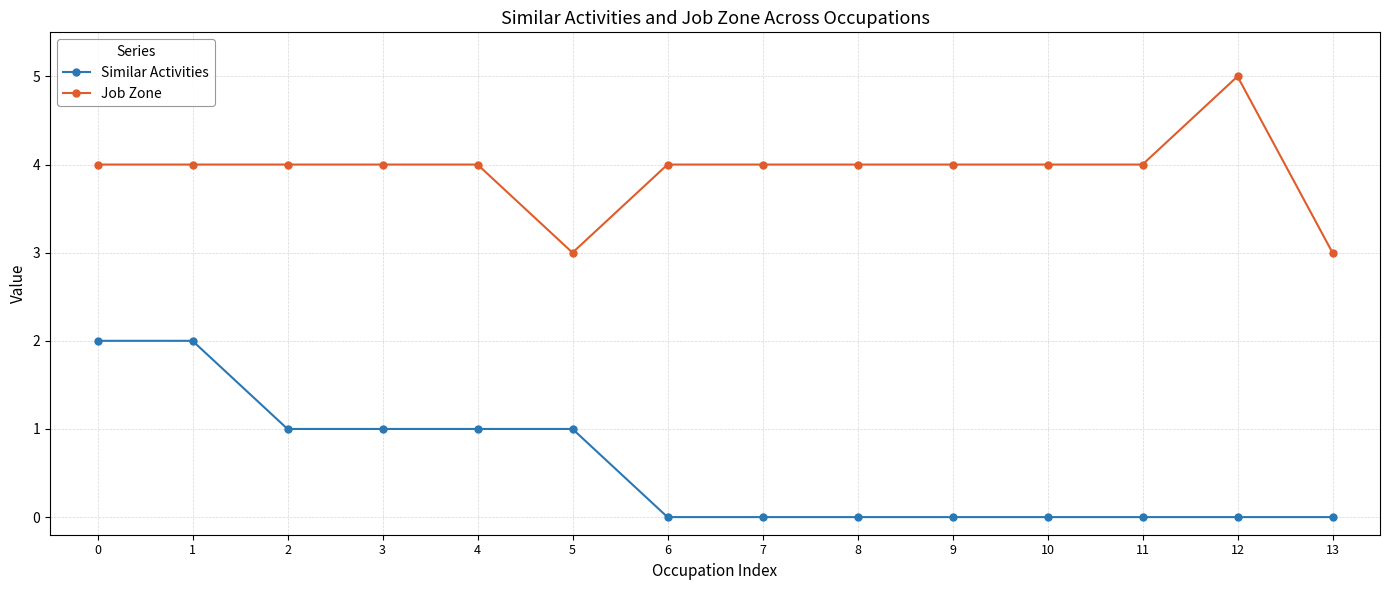

Reading left to right, what are all the values shown in this chart?

Similar Activities: 2	2	1	1	1	1	0	0	0	0	0	0	0	0
Job Zone: 4	4	4	4	4	3	4	4	4	4	4	4	5	3